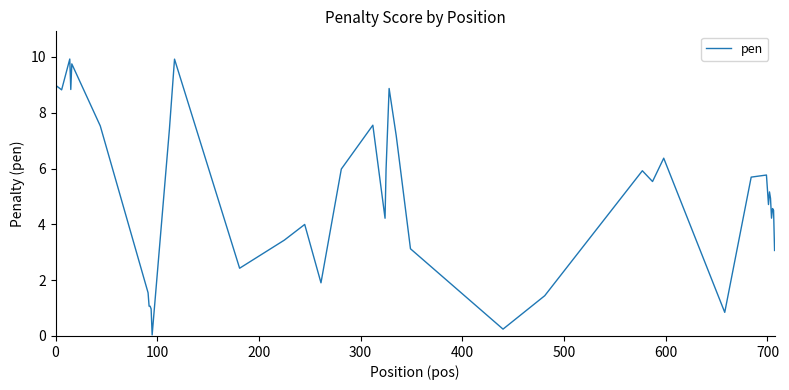

Does the chart display data point markers on the line(s)?

No